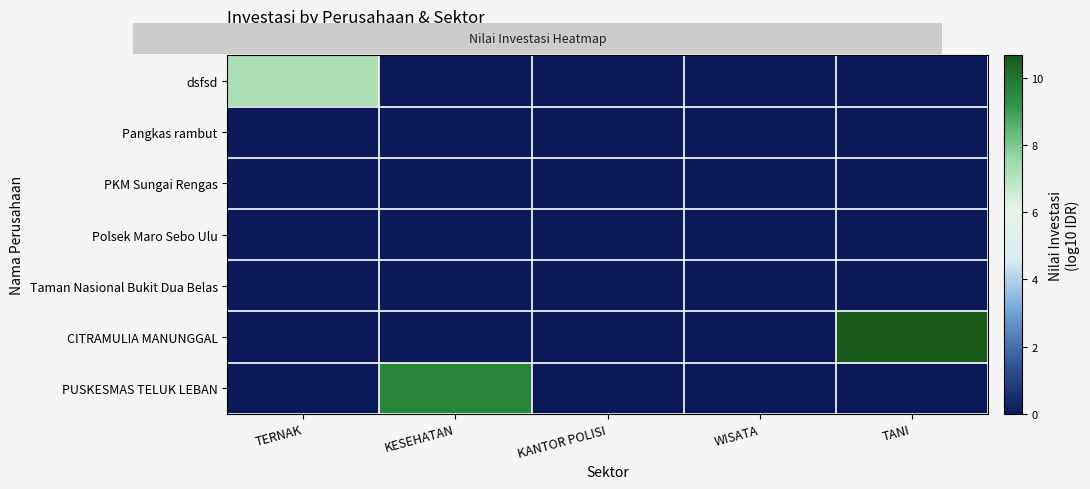

At KANTOR POLISI, list the series in order from smallest to largest.

dsfsd, Pangkas rambut, PKM Sungai Rengas, Polsek Maro Sebo Ulu, Taman Nasional Bukit Dua Belas, CITRAMULIA MANUNGGAL, PUSKESMAS TELUK LEBAN